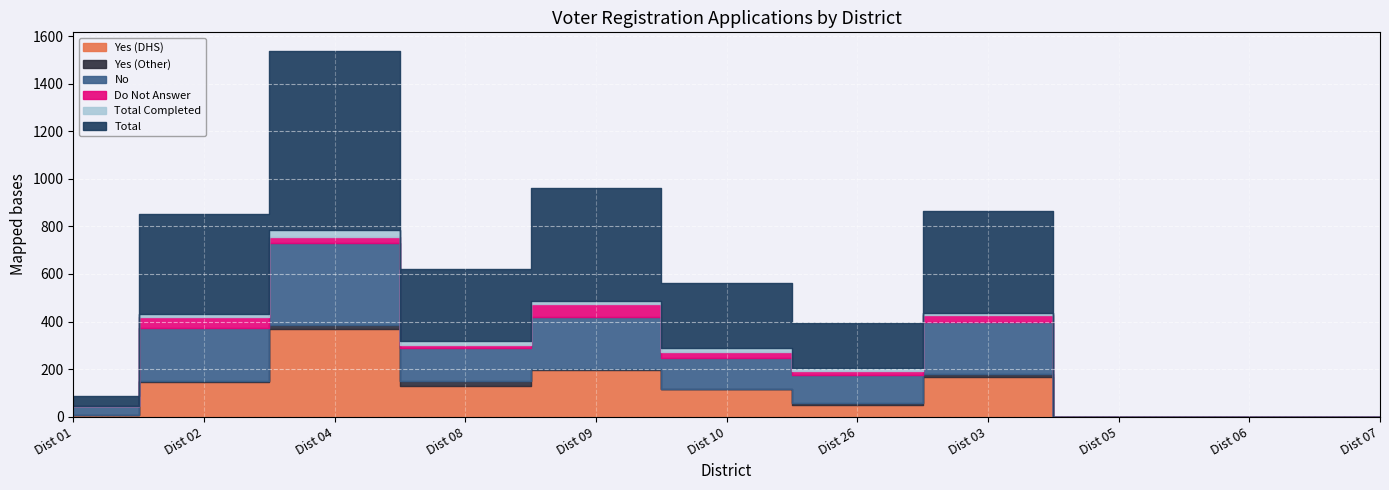

How many values in No are above zero?

8